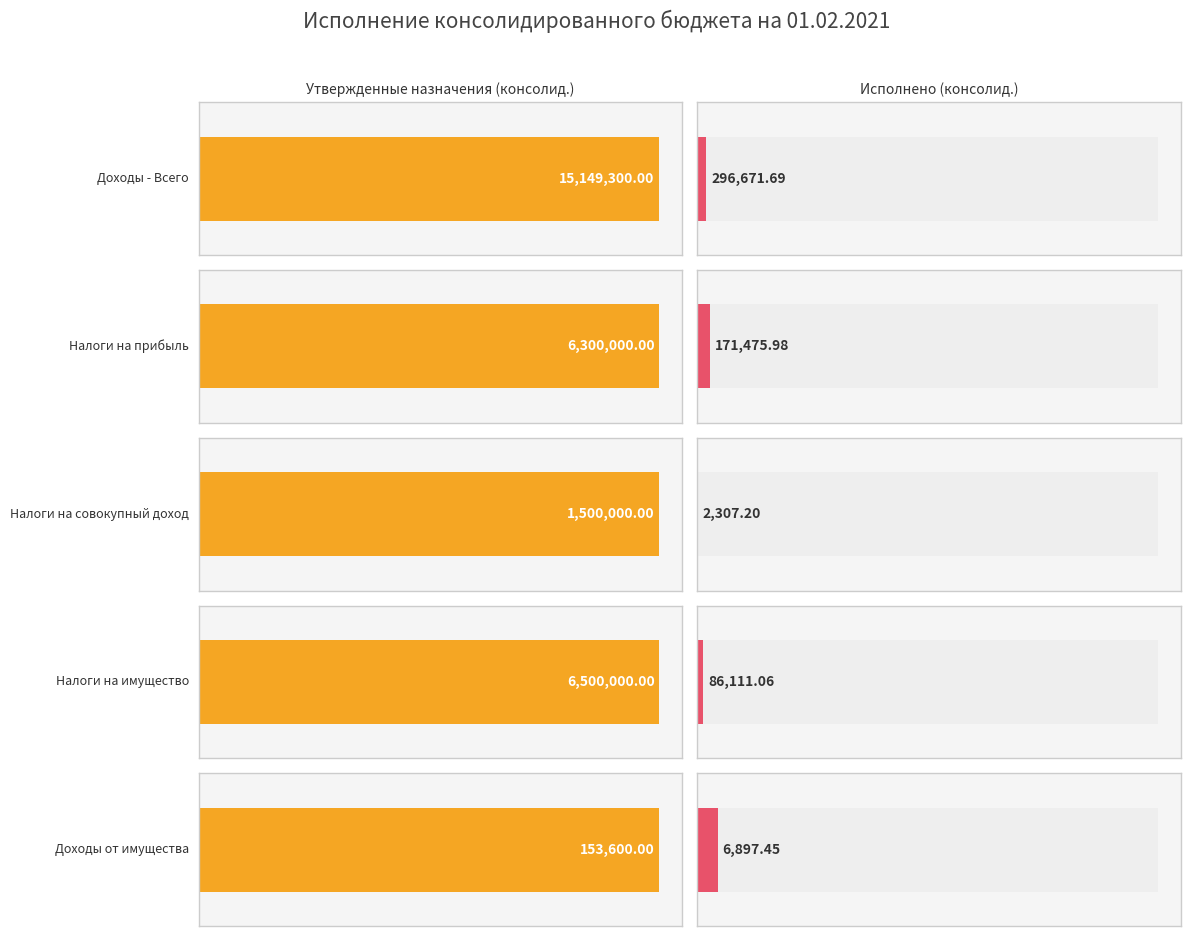

What position from the left is Налоги на прибыль?

2